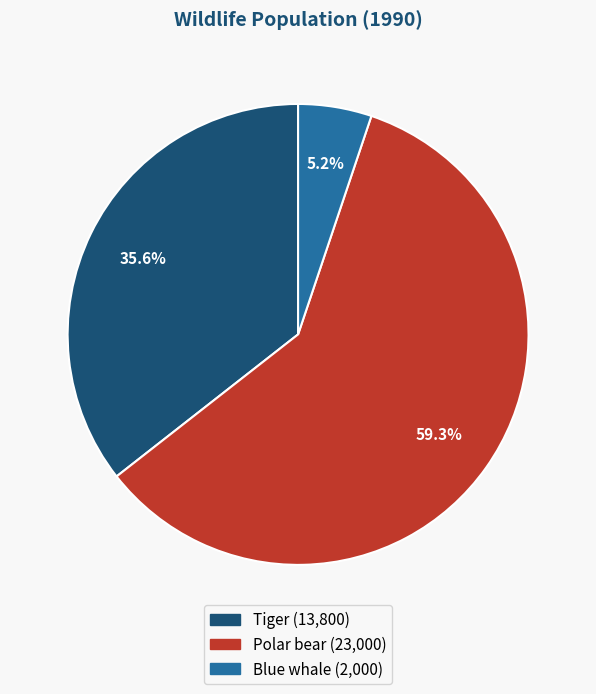

Count the number of slices in the pie.

3